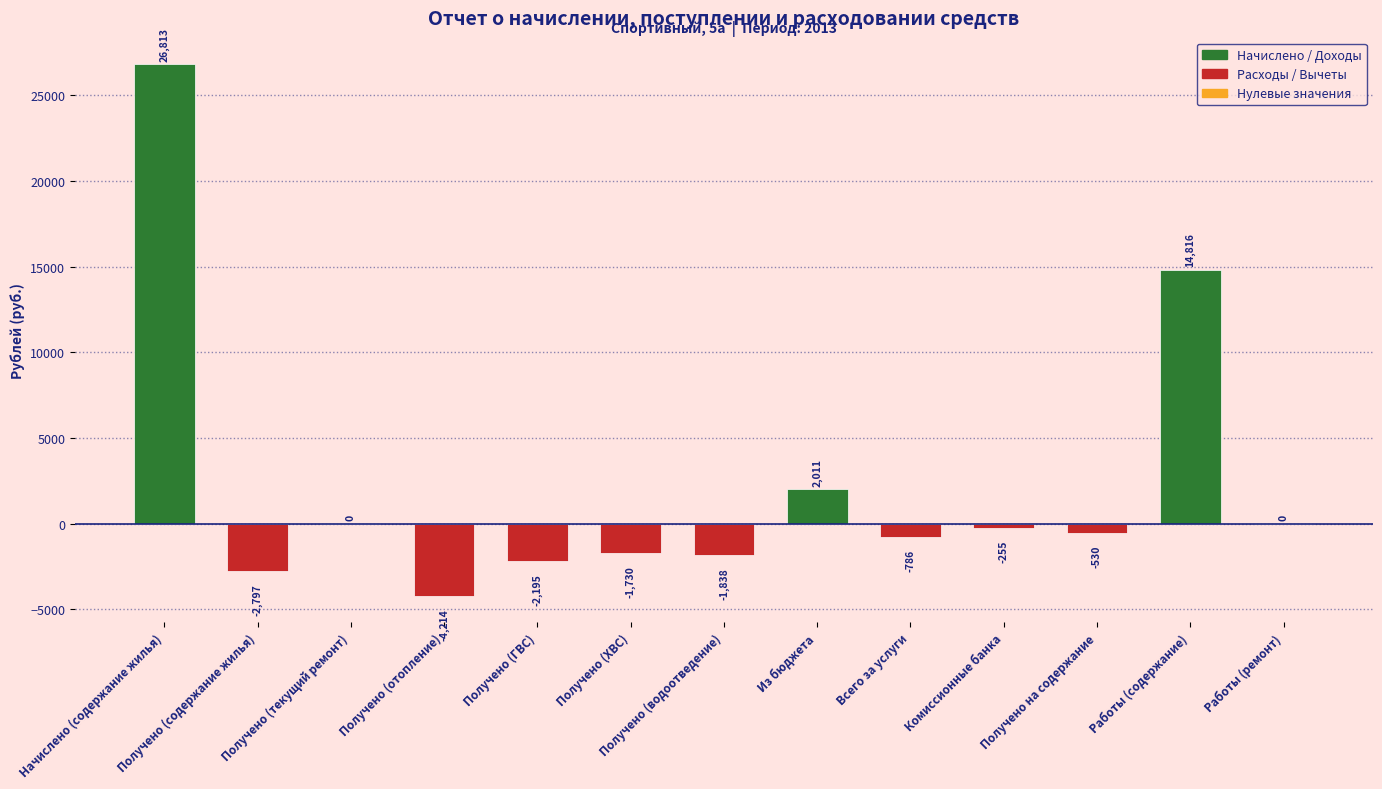

The chart shows a value of -6460.5 at Получено (отопление). True or false?

False